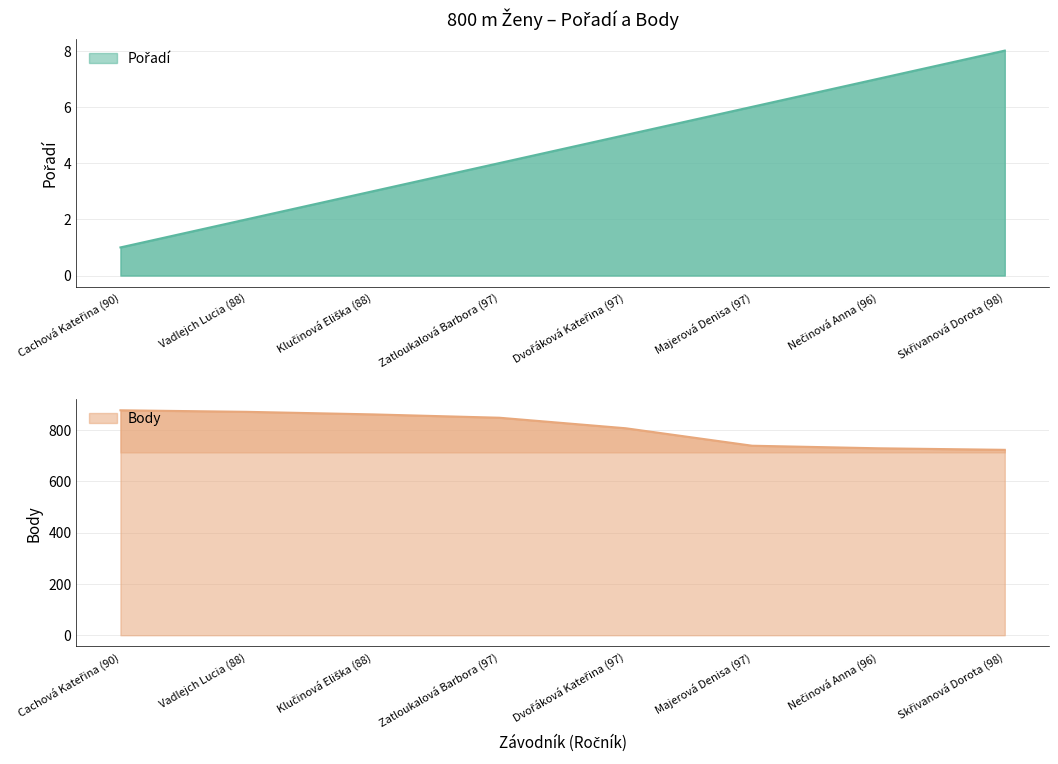

Which series has the largest range (max minus min)?

Body